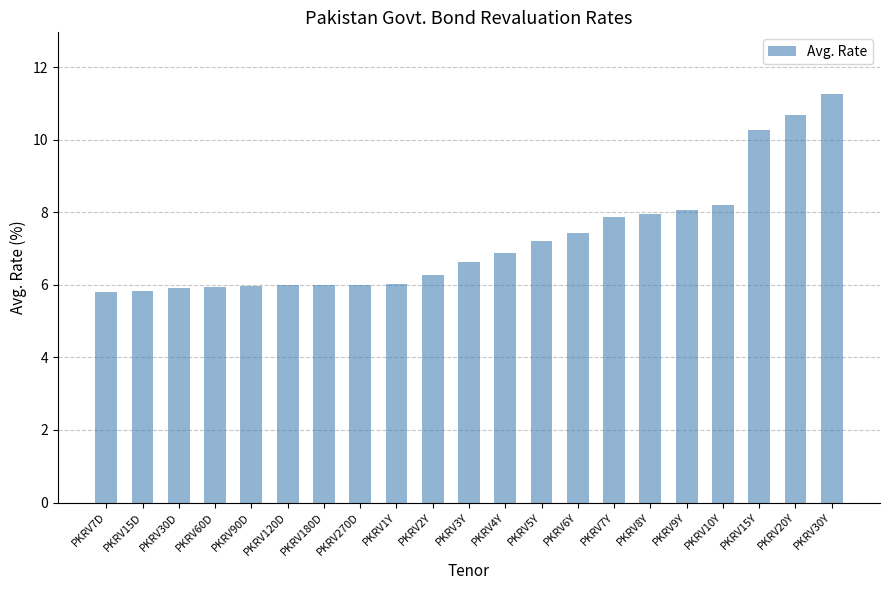

What is the ratio of the value at PKRV270D to the value at PKRV120D?

1.0